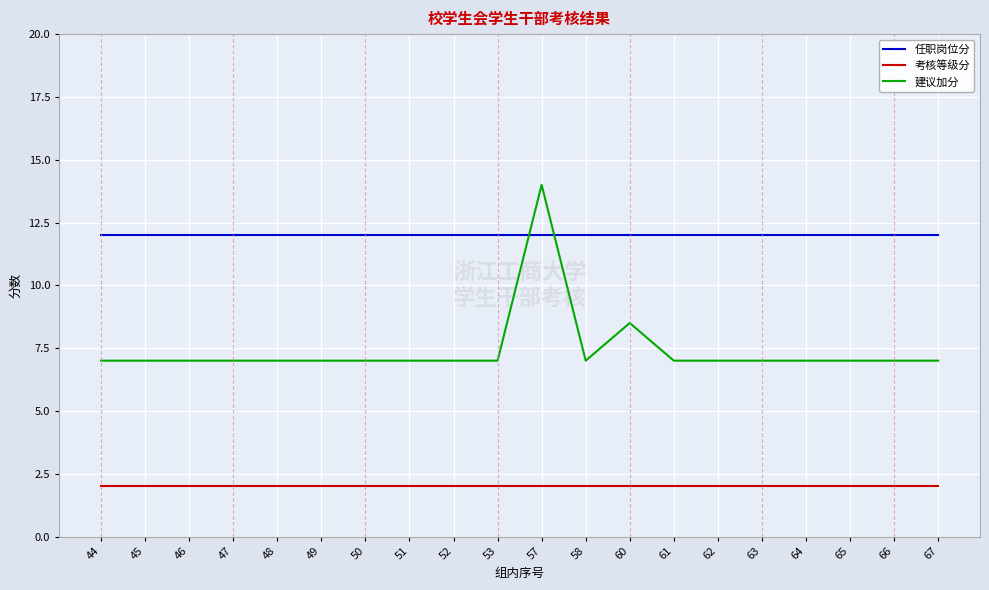

What is the difference between the highest and lowest values at 49?

10.0